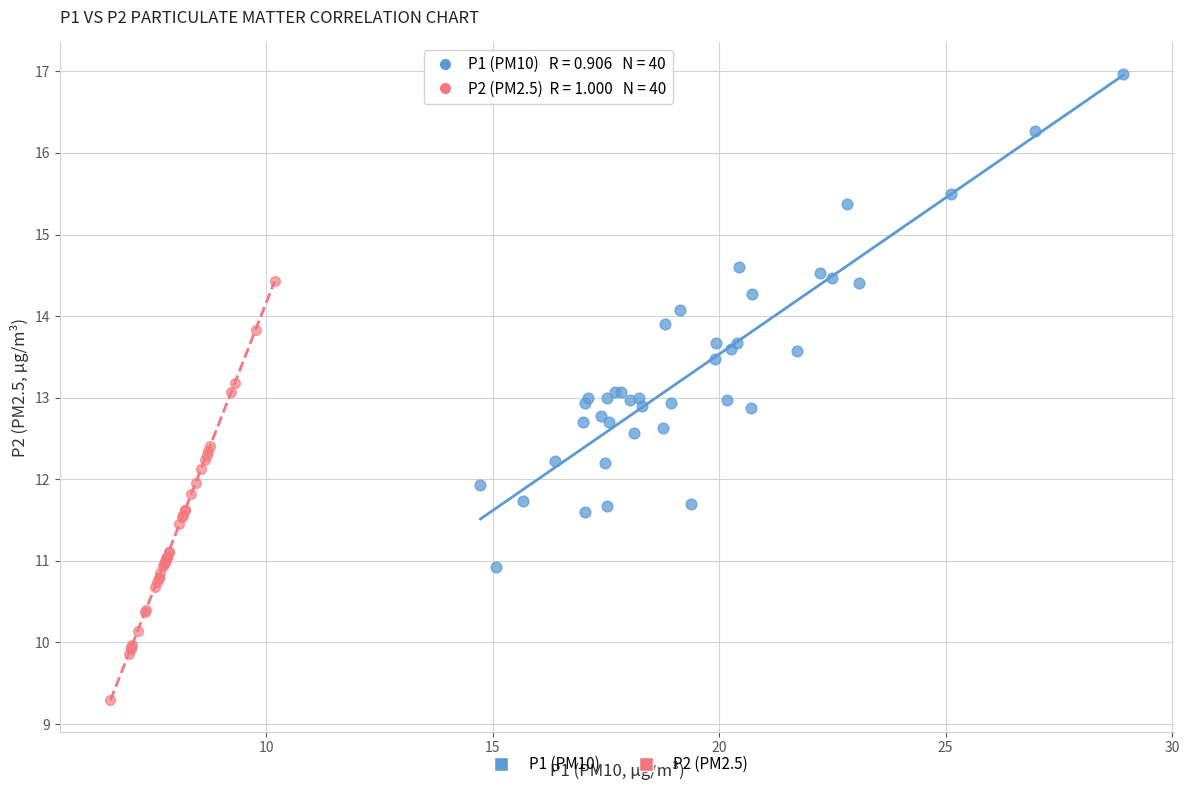

Which series has the widest spread of Y values?

P1 (PM10)